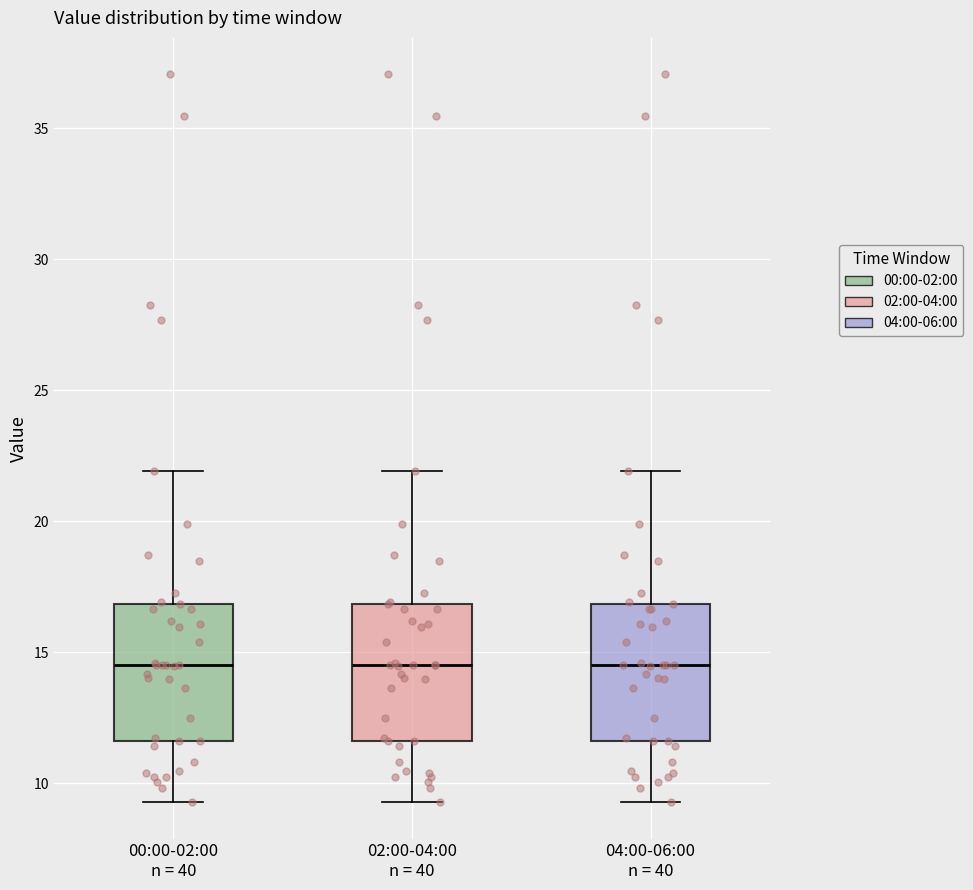

Reading left to right, transcribe this box plot: for each box, give where its median line is, the range the box spans, and where its two whiskers end, as read against the y-axis. The values are not printed on the chart, so give them approximately, as read against the axis.

00:00-02:00 n = 40: median 14.5, box 11.5 to 17.0, whiskers 9.5 to 22.0
02:00-04:00 n = 40: median 14.5, box 11.5 to 17.0, whiskers 9.5 to 22.0
04:00-06:00 n = 40: median 14.5, box 11.5 to 17.0, whiskers 9.5 to 22.0